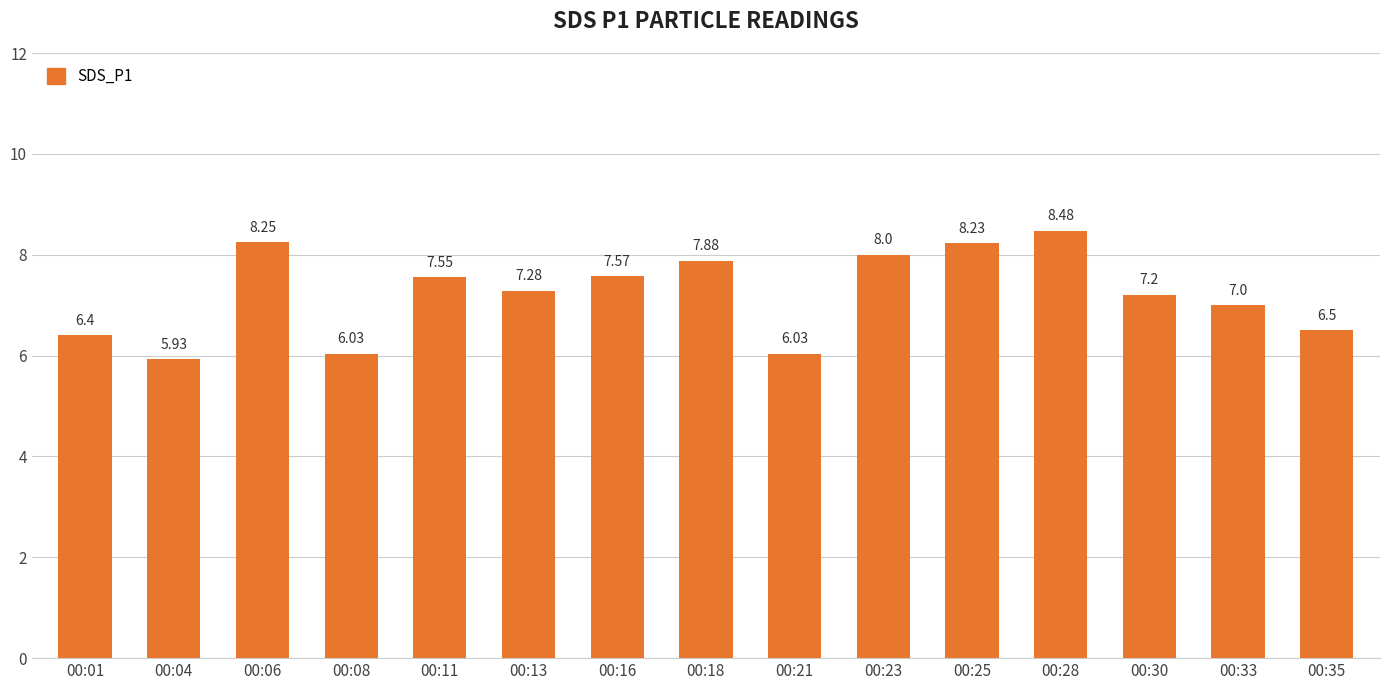

What is the difference between the second highest and second lowest values?

2.2